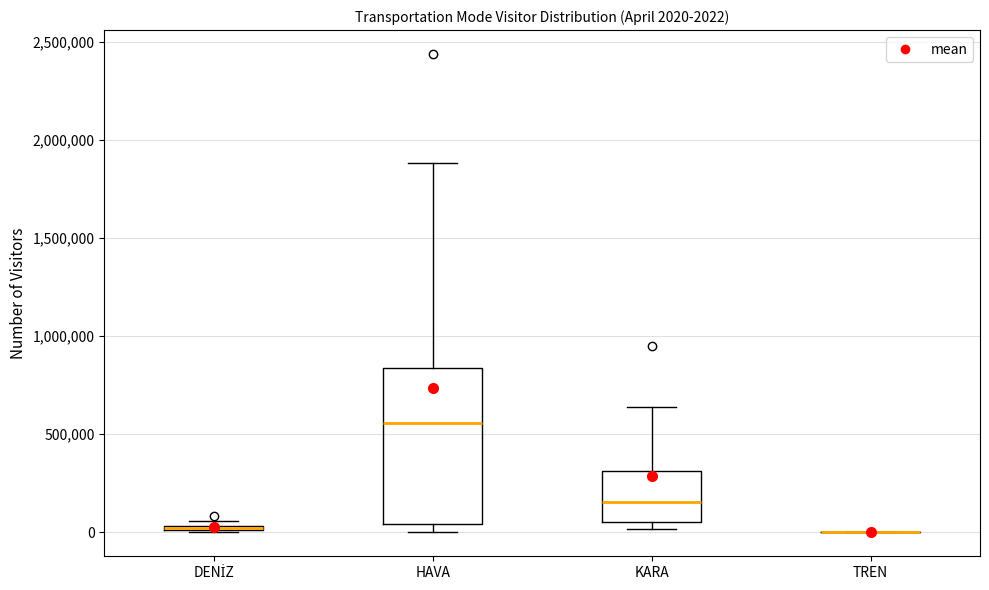

Which box is the tallest, from its lower edge to its upper edge?

HAVA